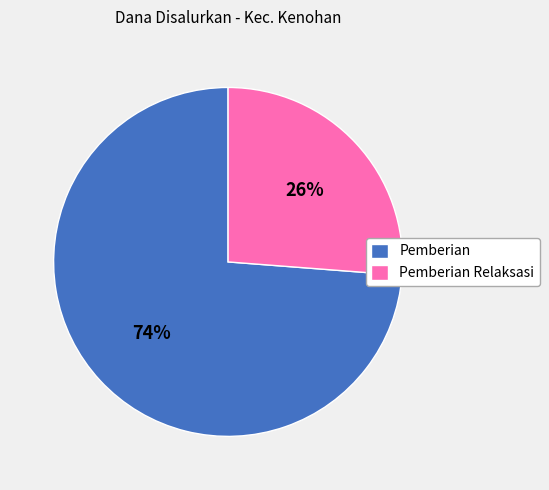

Rank the categories by value from highest to lowest.

Pemberian, Pemberian Relaksasi